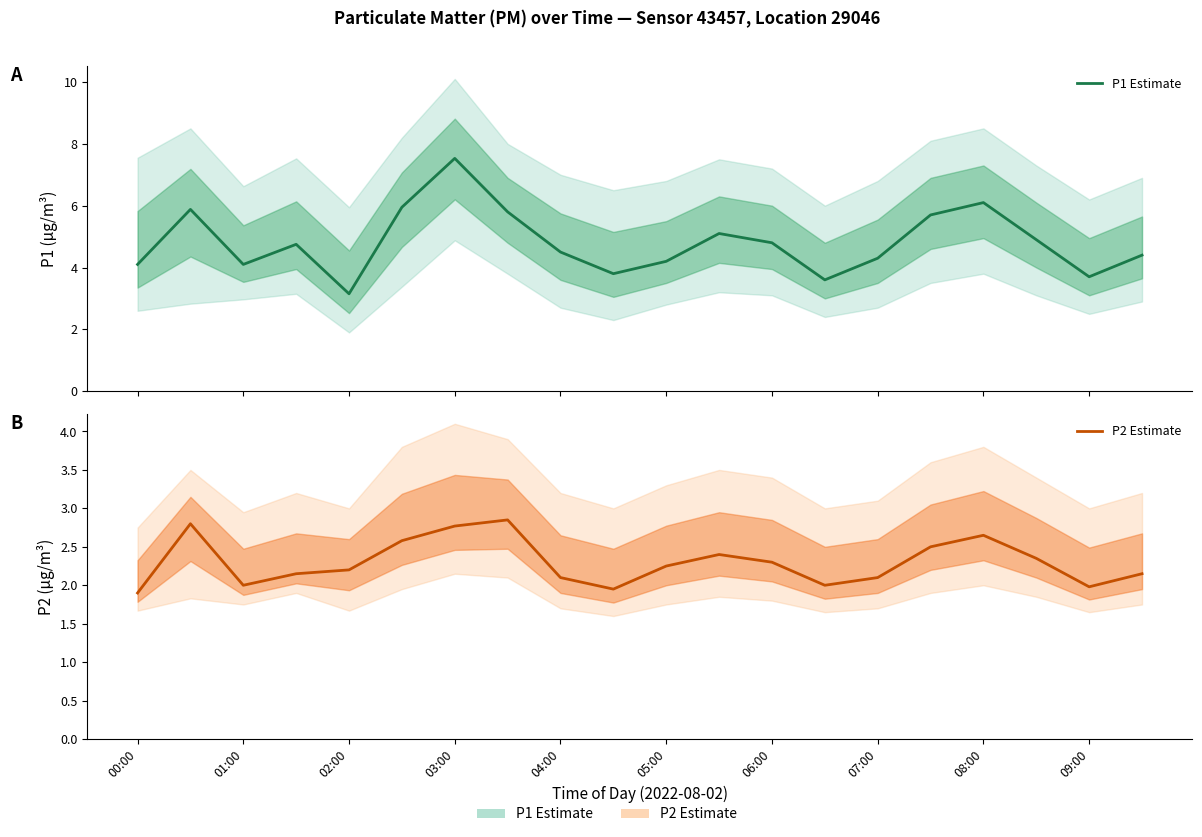

Does the chart have visible grid lines?

No